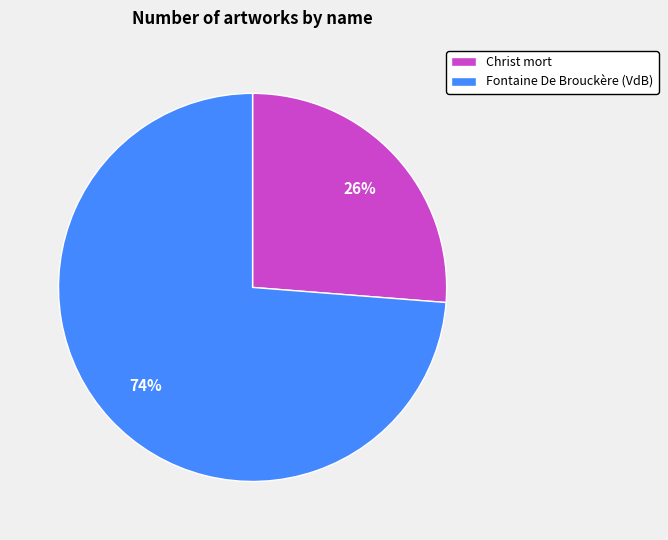

Is the sum of Fontaine De Brouckère (VdB) and Christ mort greater than half?

Yes